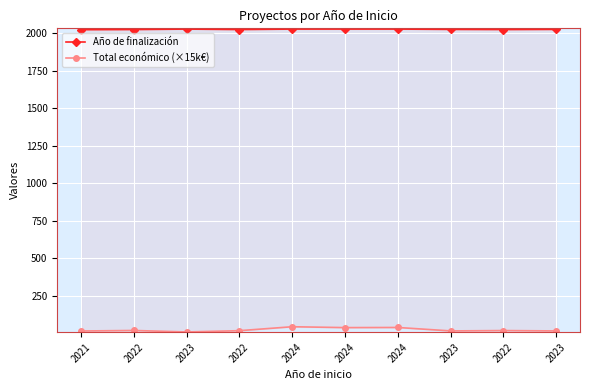

True or false: Año de finalización and Total económico (×15k€) cross at least once.

False